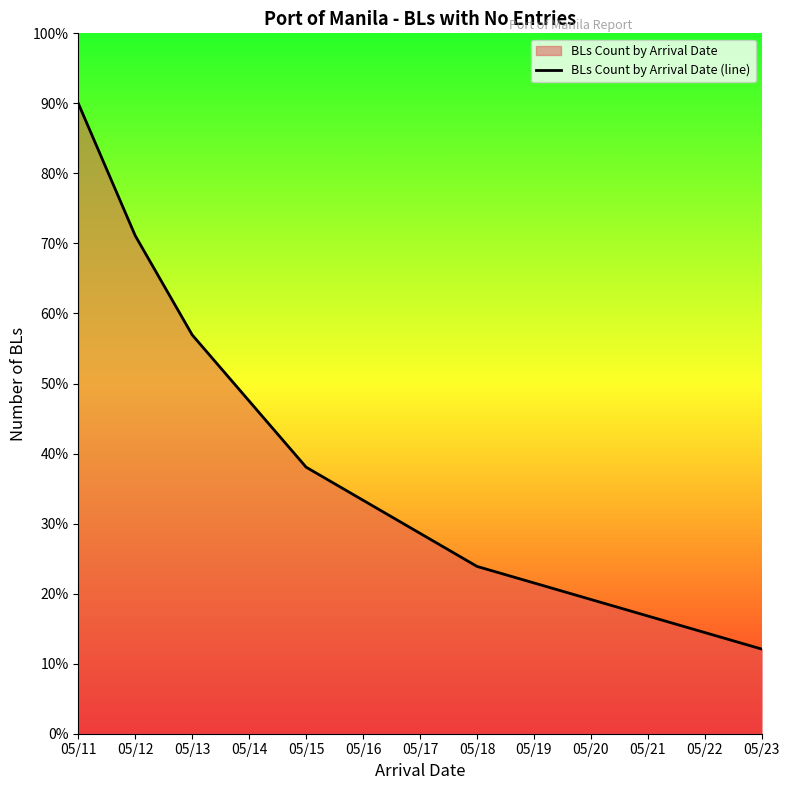

What is the average value?

36.4